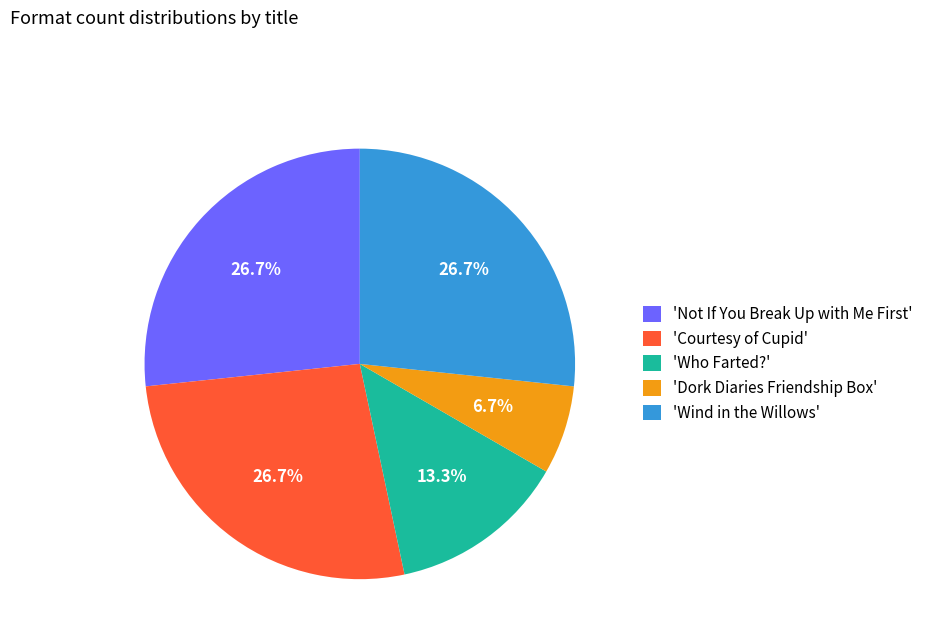

Is there any slice that represents more than half of the pie?

No